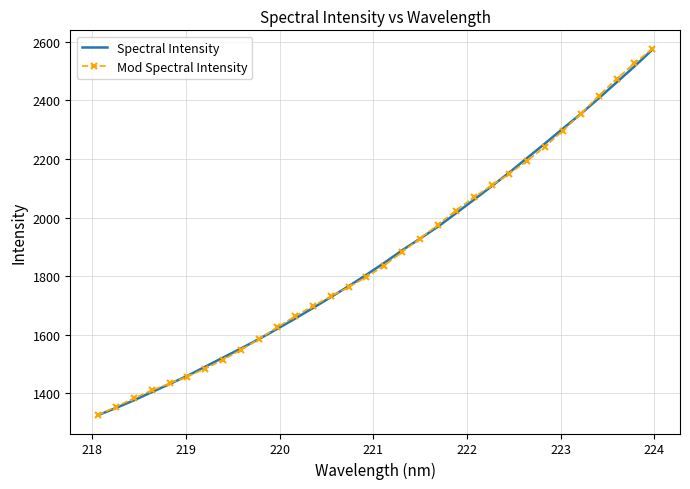

What is the maximum value for Mod Spectral Intensity?

2576.6